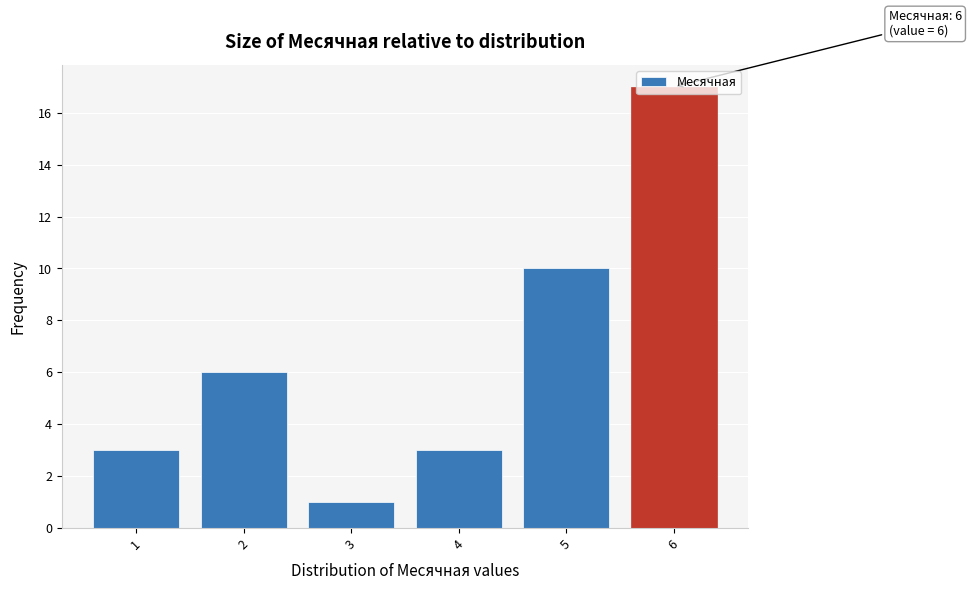

At which label is the value closest to 9?

5